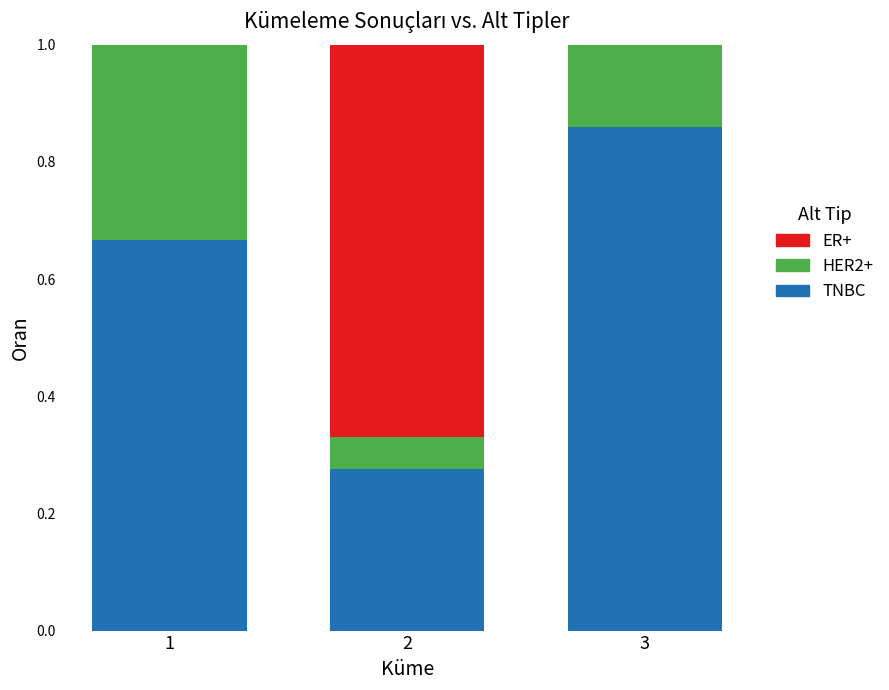

True or false: TNBC has a value of 0.1 at 2.

False